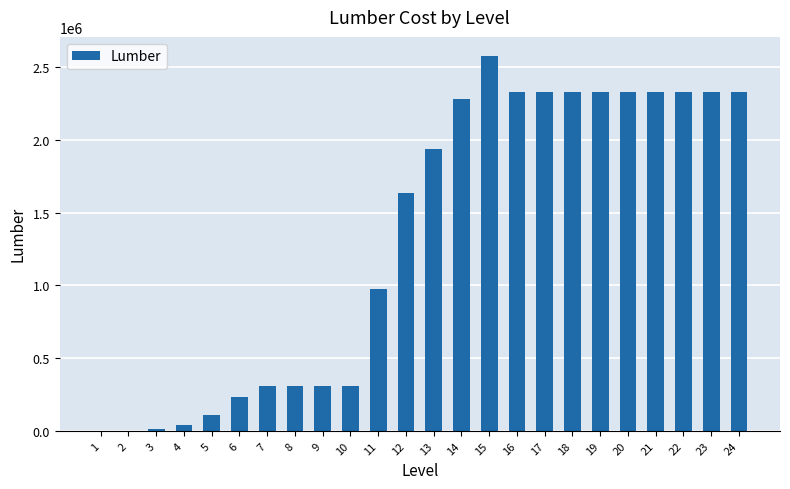

What is the greatest value displayed?

2577936